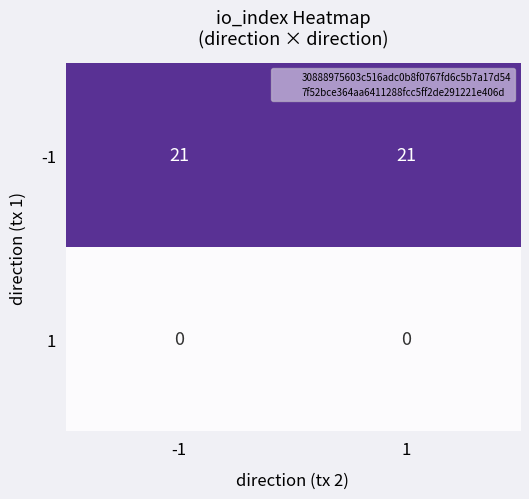

The value of -1 at -1 is 4. True or false?

False